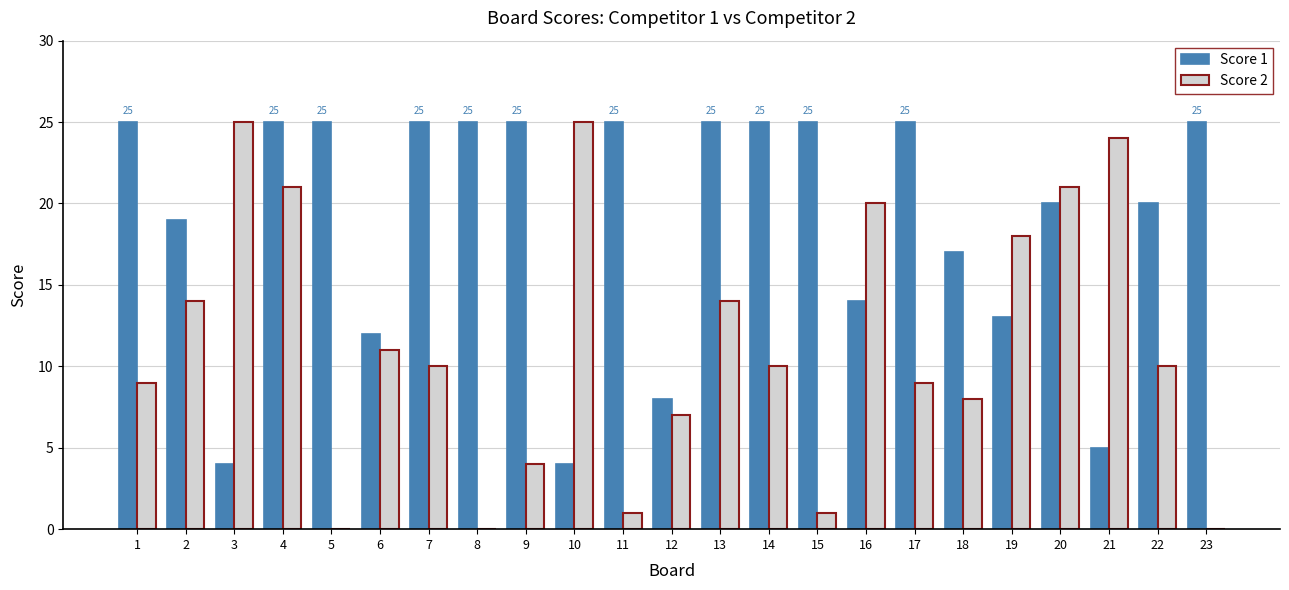

Which series has the largest total across all categories?

Score 1